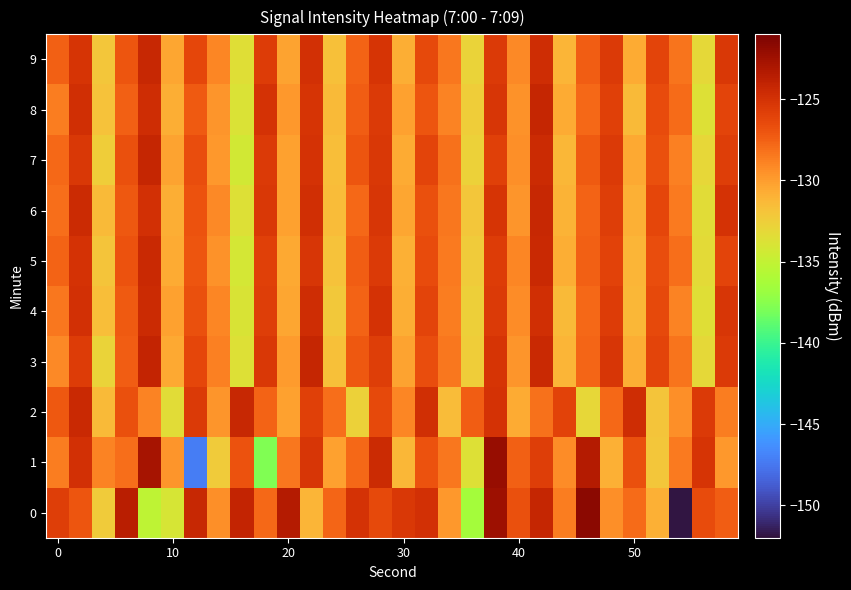

List the series in order of their peak value, lowest first.

4, 5, 2, 6, 9, 7, 8, 3, 1, 0